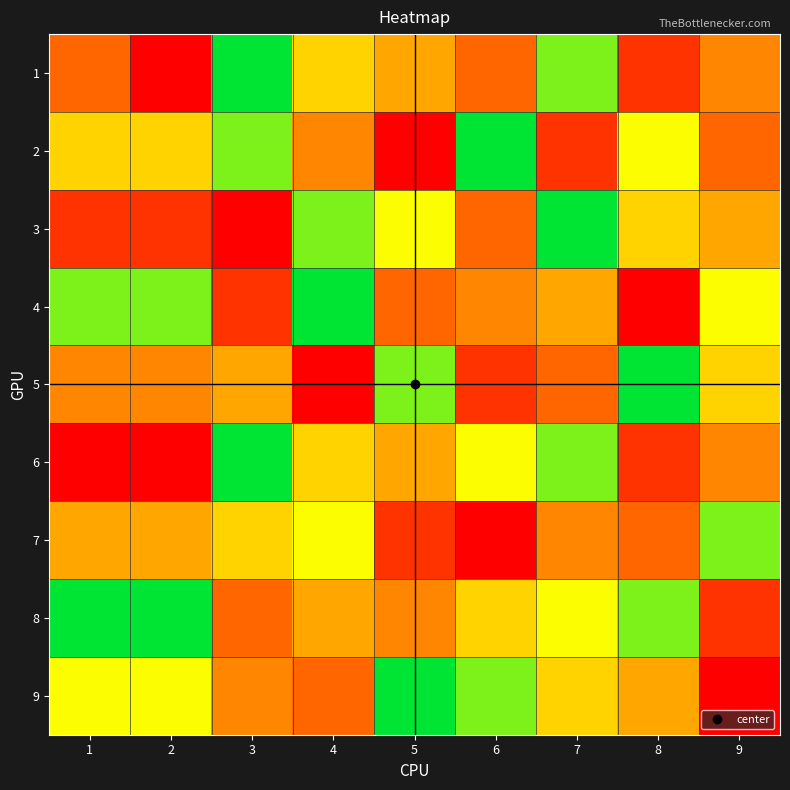

Reading left to right, list all the values displayed in this chart.

1: 1=3	2=1	3=9	4=6	5=5	6=3	7=8	8=2	9=4
2: 1=6	2=6	3=8	4=4	5=1	6=9	7=2	8=7	9=3
3: 1=2	2=2	3=1	4=8	5=7	6=3	7=9	8=6	9=5
4: 1=8	2=8	3=2	4=9	5=3	6=4	7=5	8=1	9=7
5: 1=4	2=4	3=5	4=1	5=8	6=2	7=3	8=9	9=6
6: 1=1	2=1	3=9	4=6	5=5	6=7	7=8	8=2	9=4
7: 1=5	2=5	3=6	4=7	5=2	6=1	7=4	8=3	9=8
8: 1=9	2=9	3=3	4=5	5=4	6=6	7=7	8=8	9=2
9: 1=7	2=7	3=4	4=3	5=9	6=8	7=6	8=5	9=1